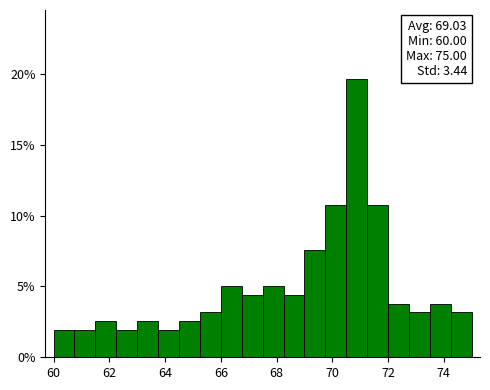

Around what value on the x-axis is the tallest bar? Give the approximate position of its centre, as read against the axis.

70.8